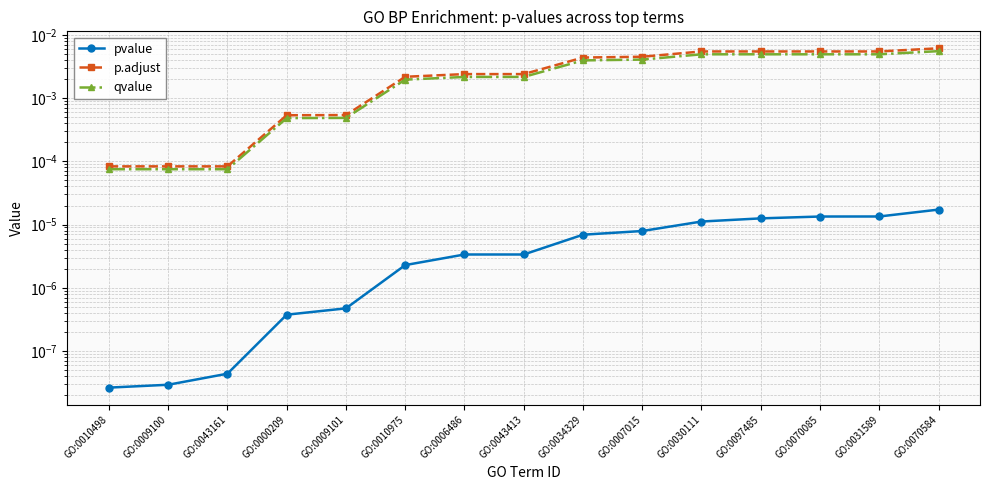

True or false: p.adjust has more than 2 points higher than both neighbors.

False